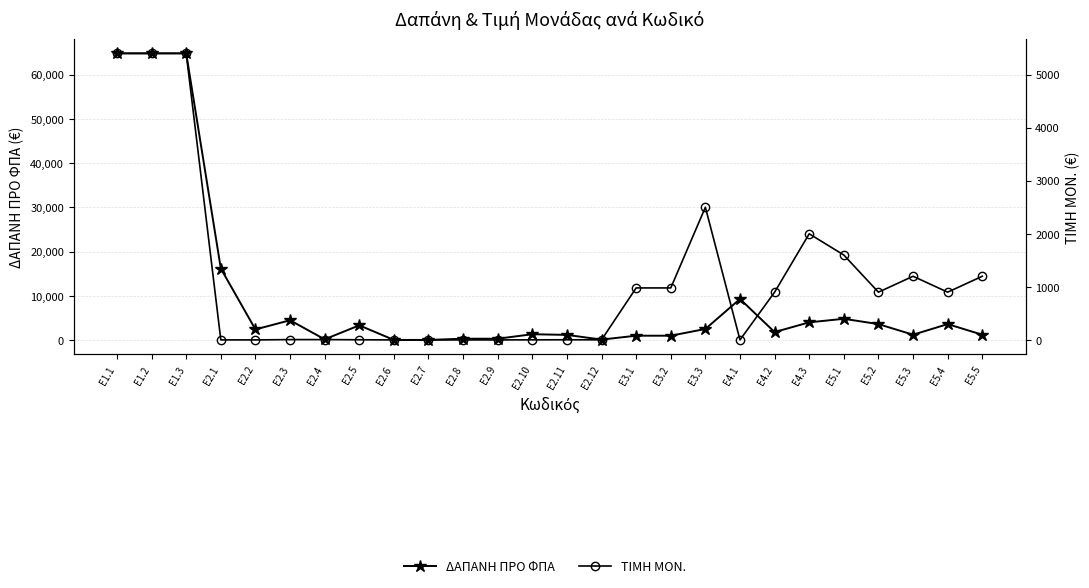

Which series has the widest spread of values?

ΔΑΠΑΝΗ ΠΡΟ ΦΠΑ